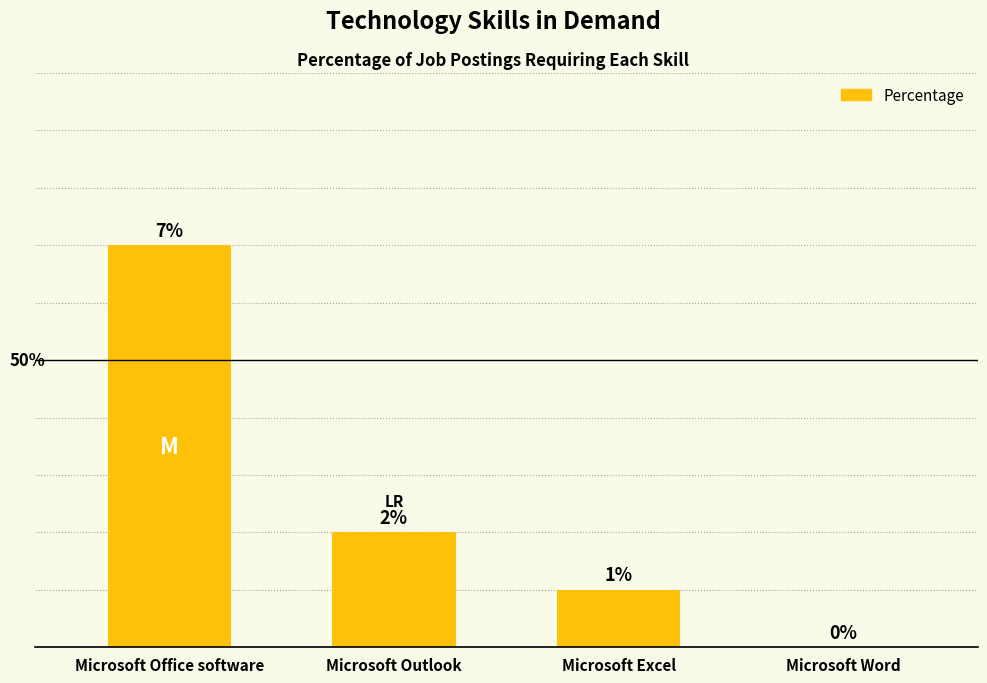

At which category does the chart reach its peak across all series?

Microsoft Office software